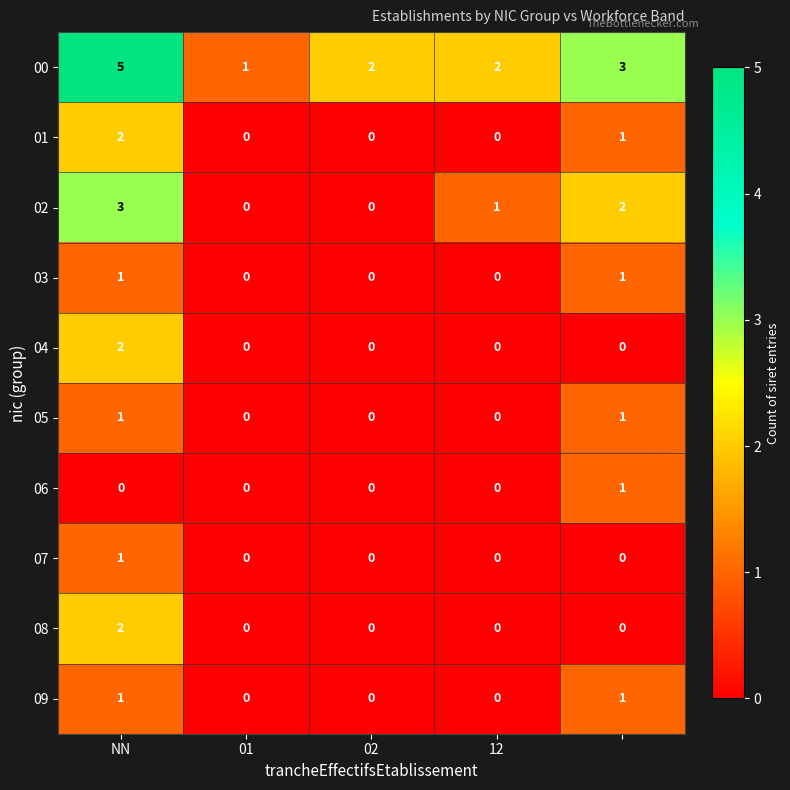

Which series has the largest total across all categories?

00